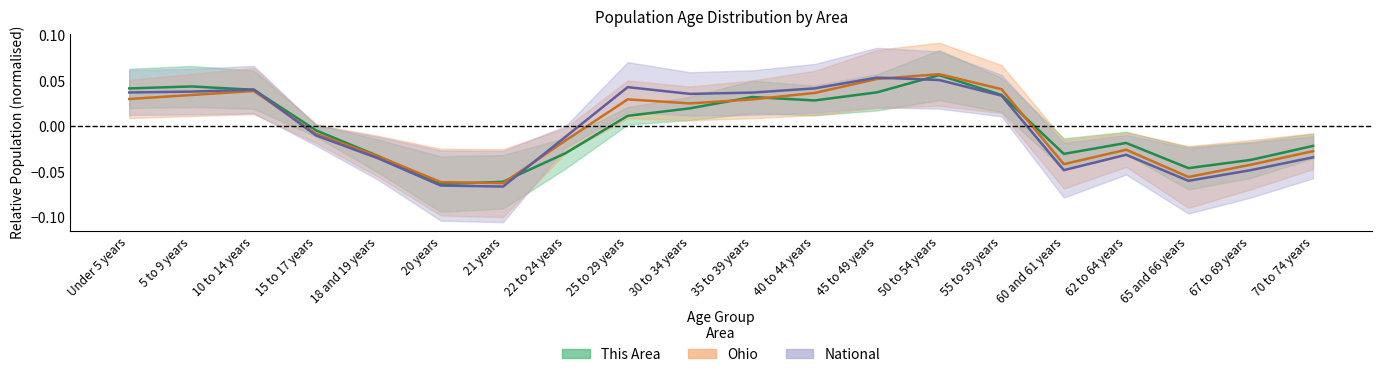

What is the difference between the maximum and minimum values in the National series?

0.1